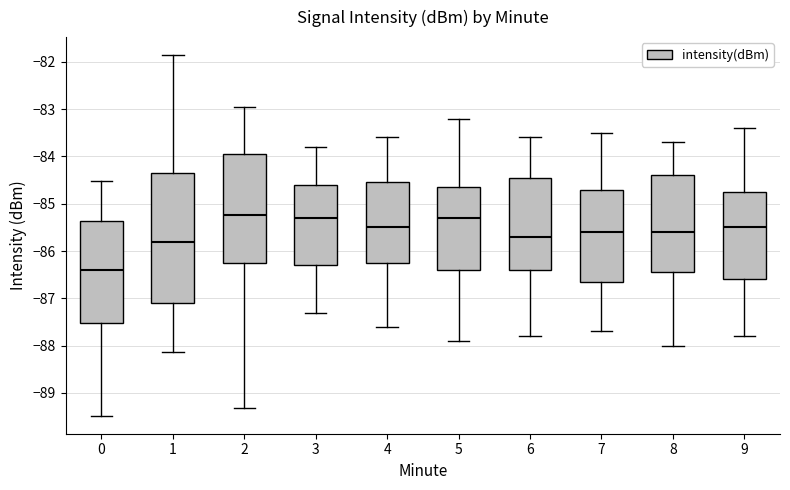

Where does the median line of the box at x = 6 sit on the y-axis? The values are not printed on the chart, so give them approximately, as read against the axis.

-85.7